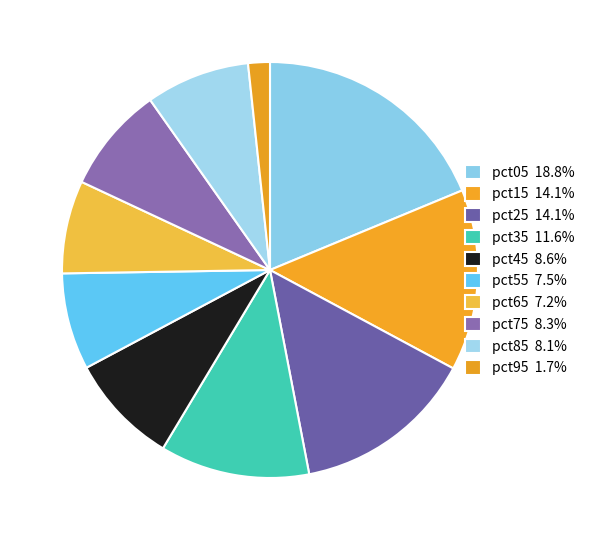

Rank the categories by value from highest to lowest.

pct05, pct25, pct15, pct35, pct45, pct75, pct85, pct55, pct65, pct95